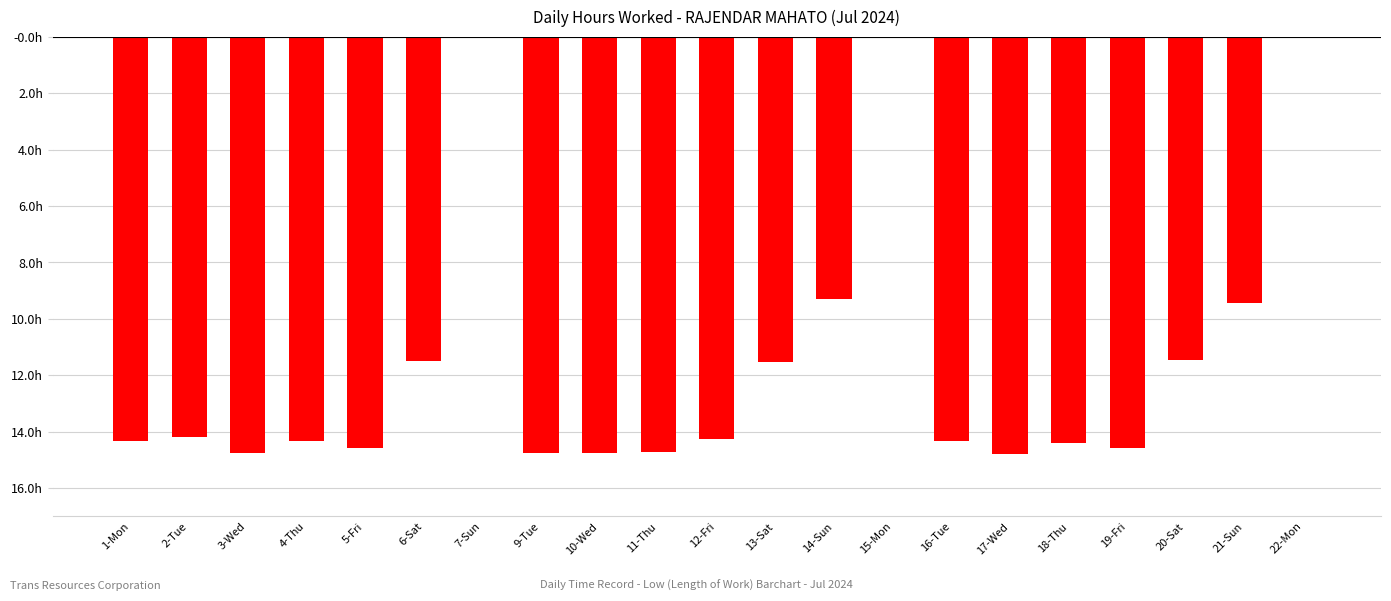

What is the change in value from 1-Mon to 19-Fri?

-0.2